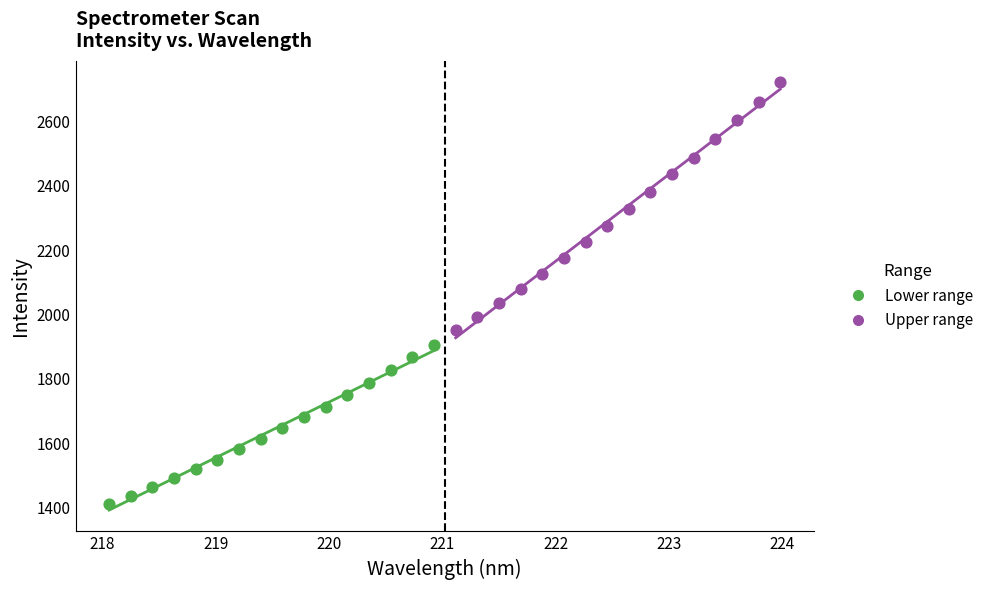

Which series reaches the minimum Y coordinate?

Lower range